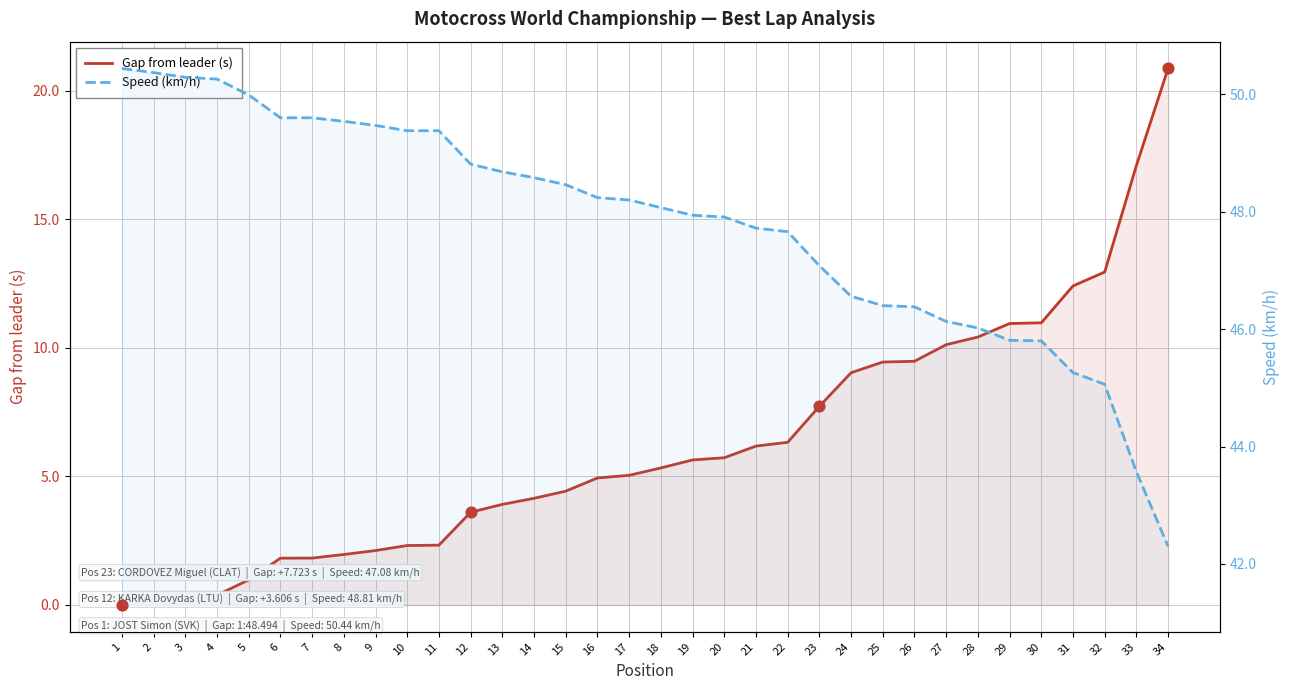

At which category is the sum across all series the highest?

34